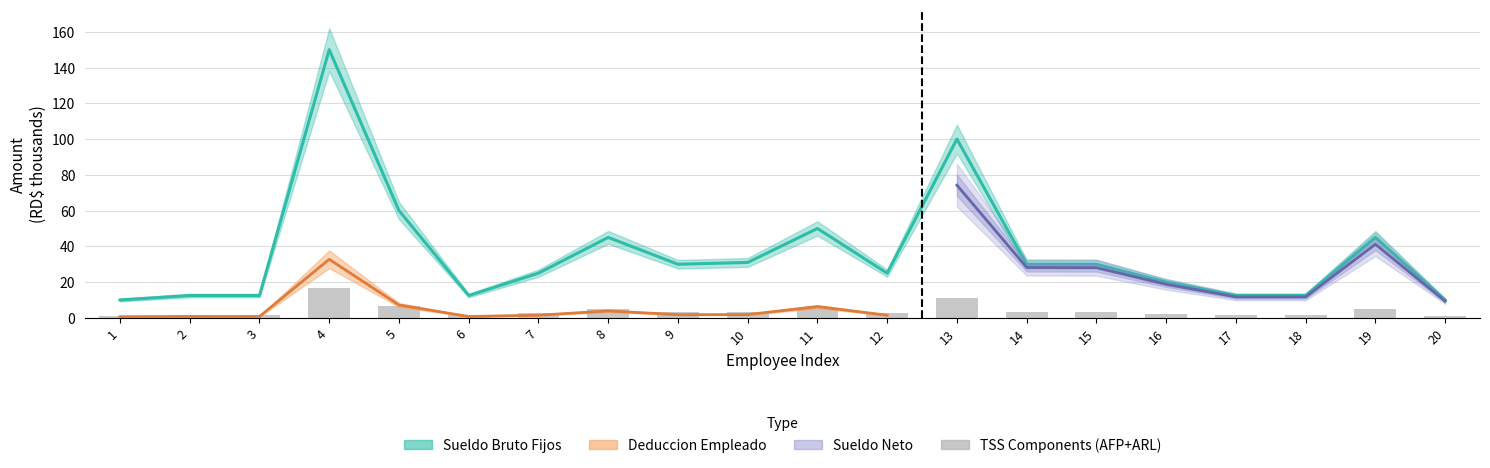

List the labels in order of value, smallest first.

1, 20, 2, 3, 6, 17, 18, 16, 7, 12, 9, 14, 15, 10, 8, 19, 11, 5, 13, 4